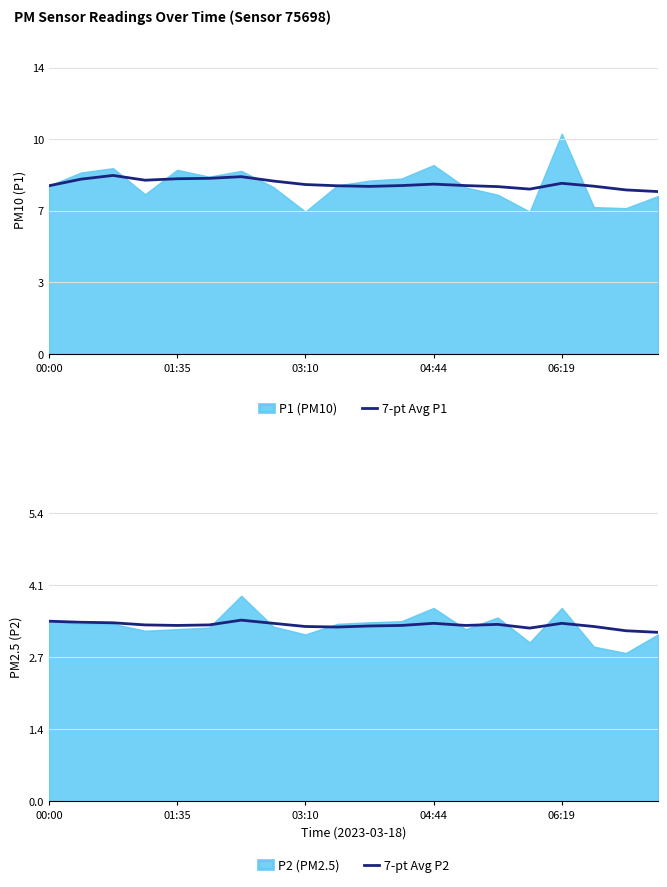

The 7-pt Avg P2 series shows 5.3 at 04:44. True or false?

False